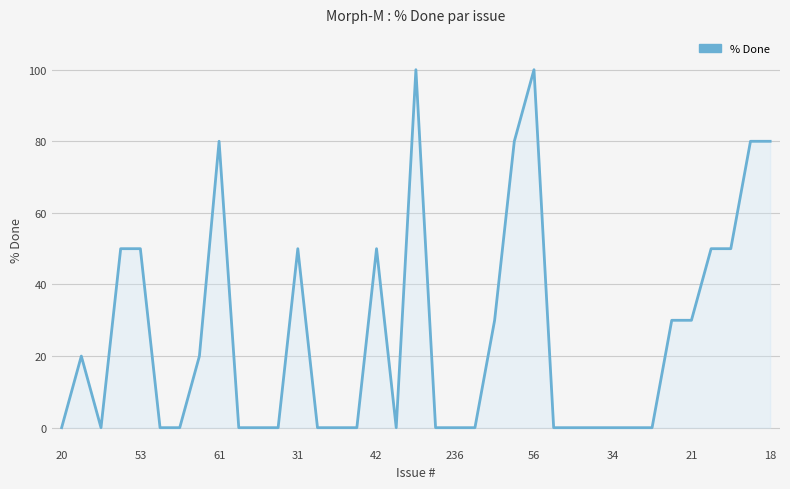

What is the maximum value shown in the chart?

100